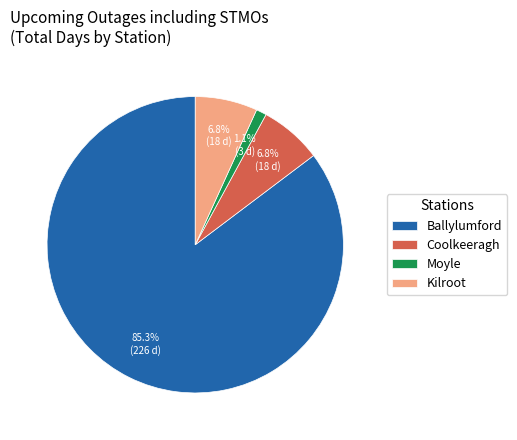

To the nearest percent, what portion does Ballylumford represent?

85%